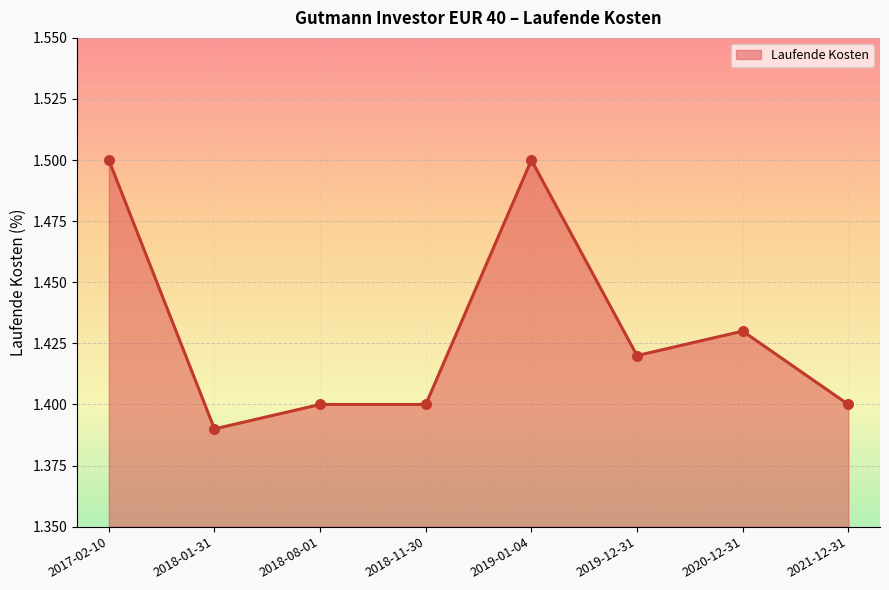

Which has a higher value, 2019-01-04 or 2018-08-01?

2019-01-04